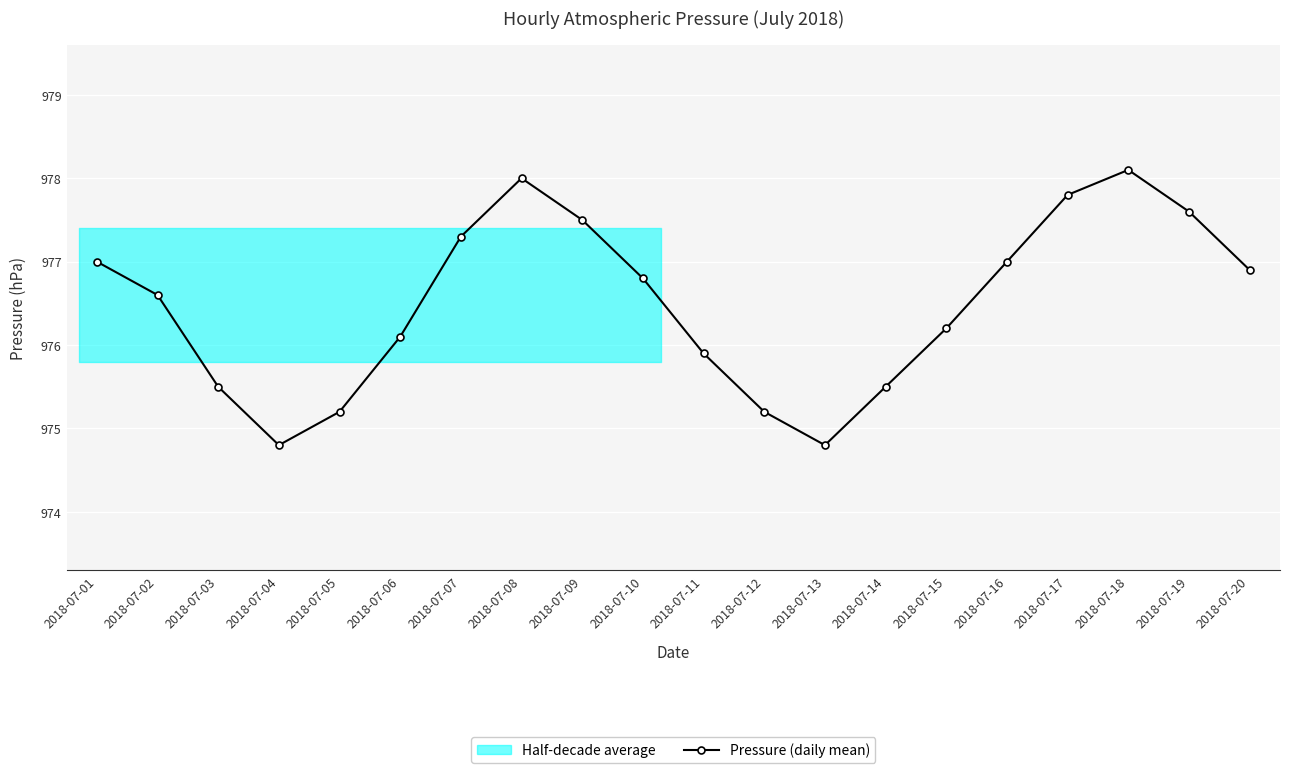

Which category has the highest value across all series?

2018-07-18